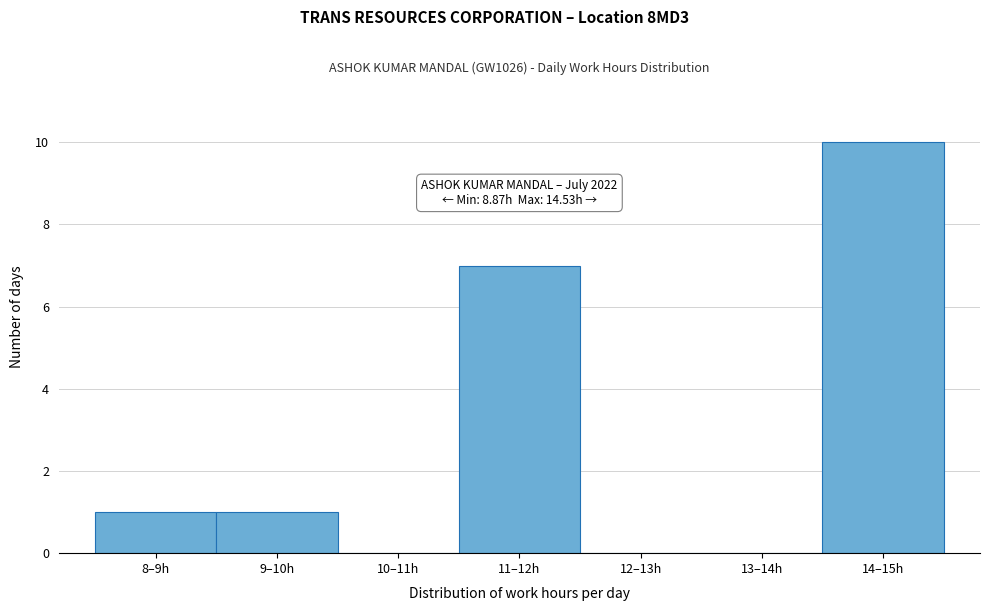

Reading left to right, list all the values displayed in this chart.

8–9h=1	9–10h=1	10–11h=0	11–12h=7	12–13h=0	13–14h=0	14–15h=10